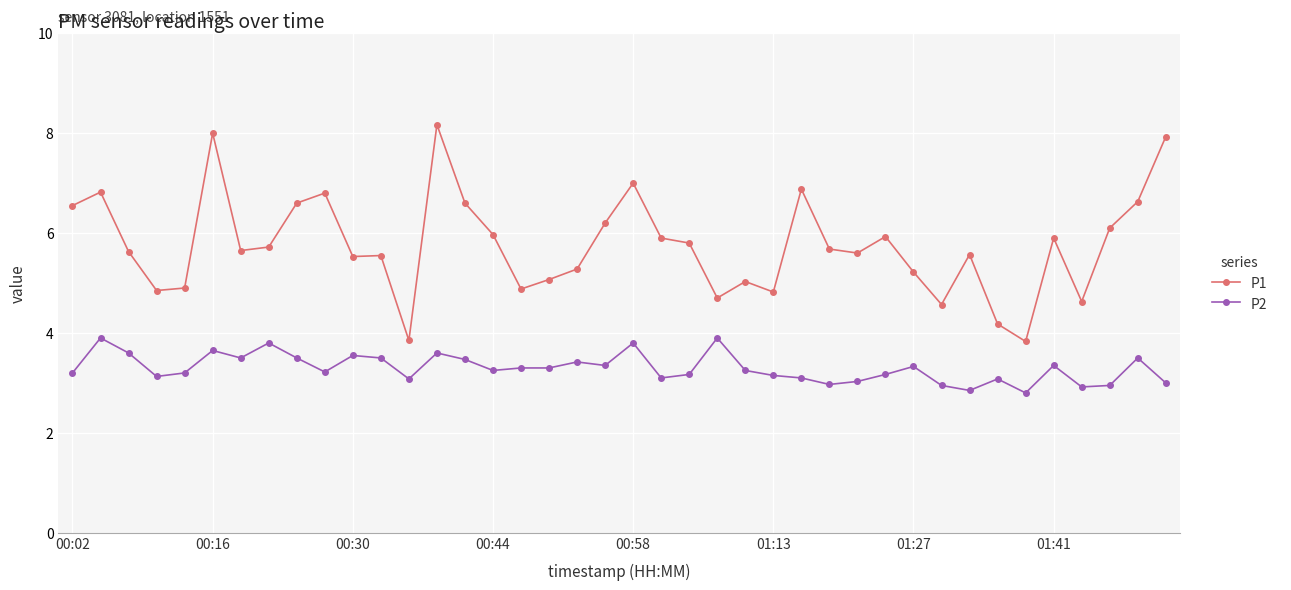

Which series has the largest total across all categories?

P1